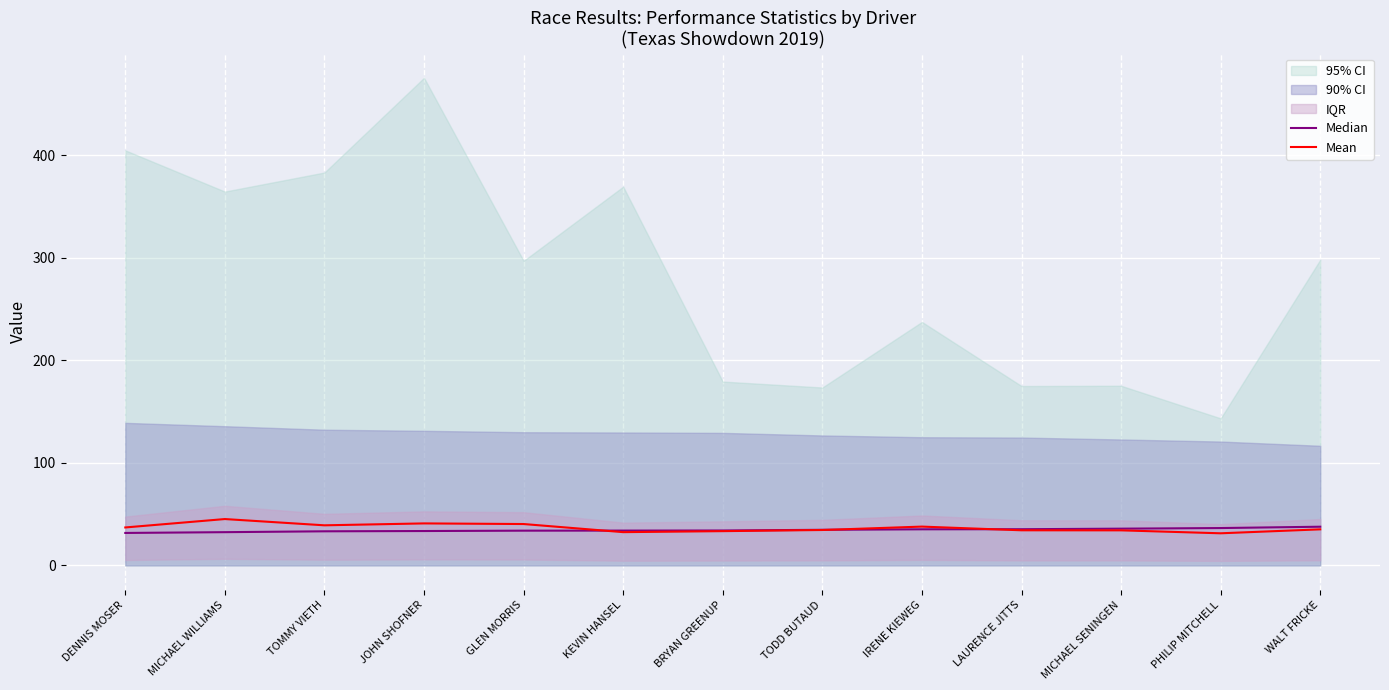

Reading left to right, what are all the values shown in this chart?

Median: DENNIS MOSER=31.7	MICHAEL WILLIAMS=32.5	TOMMY VIETH=33.3	JOHN SHOFNER=33.6	GLEN MORRIS=33.9	KEVIN HANSEL=34.0	BRYAN GREENUP=34.1	TODD BUTAUD=34.8	IRENE KIEWEG=35.2	LAURENCE JITTS=35.3	MICHAEL SENINGEN=35.9	PHILIP MITCHELL=36.5	WALT FRICKE=37.8
Mean: DENNIS MOSER=37.0	MICHAEL WILLIAMS=45.2	TOMMY VIETH=39.1	JOHN SHOFNER=41.0	GLEN MORRIS=40.4	KEVIN HANSEL=32.5	BRYAN GREENUP=33.5	TODD BUTAUD=34.6	IRENE KIEWEG=37.9	LAURENCE JITTS=34.3	MICHAEL SENINGEN=34.2	PHILIP MITCHELL=31.4	WALT FRICKE=35.2